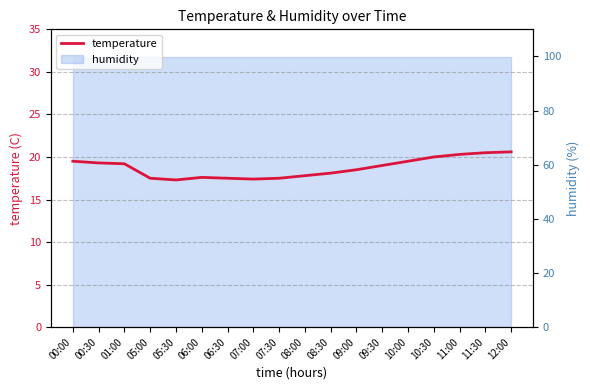

Between 11:00 and 10:30, which is larger?

11:00